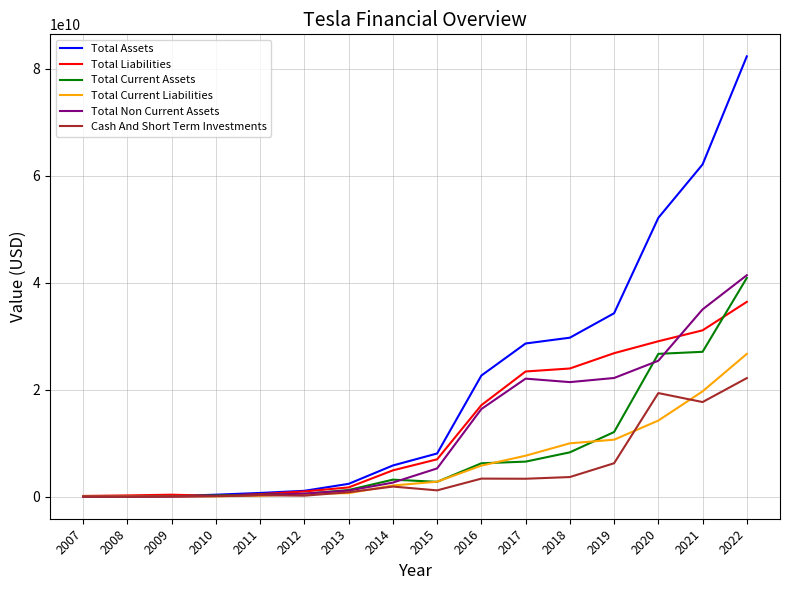

What is the highest value of the Total Current Liabilities series?

26709000000